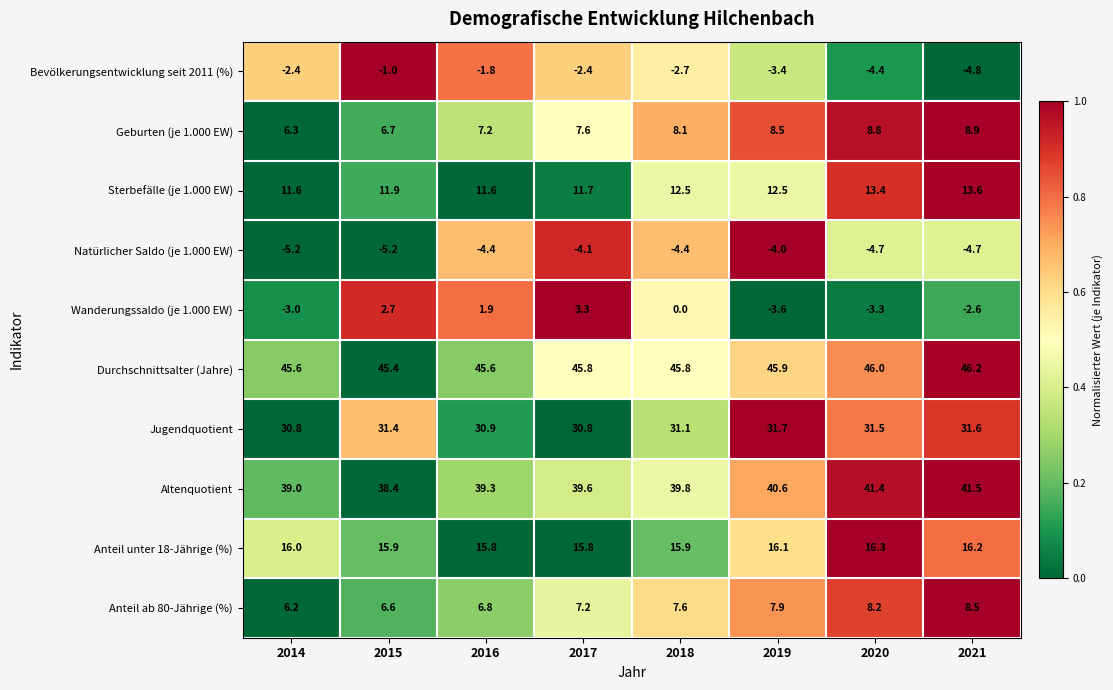

What is the difference between the maximum and minimum values in the Durchschnittsalter (Jahre) series?

0.8